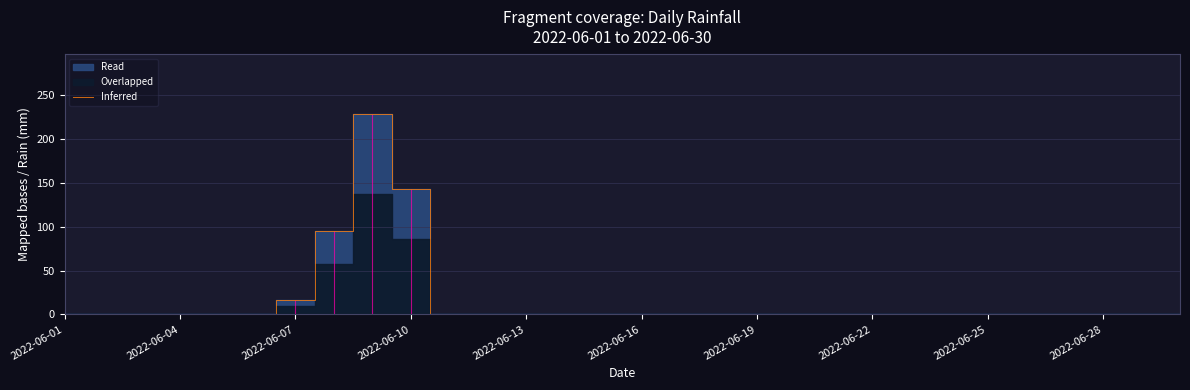

Is it true that Inferred equals -131 at 2022-06-13?

False